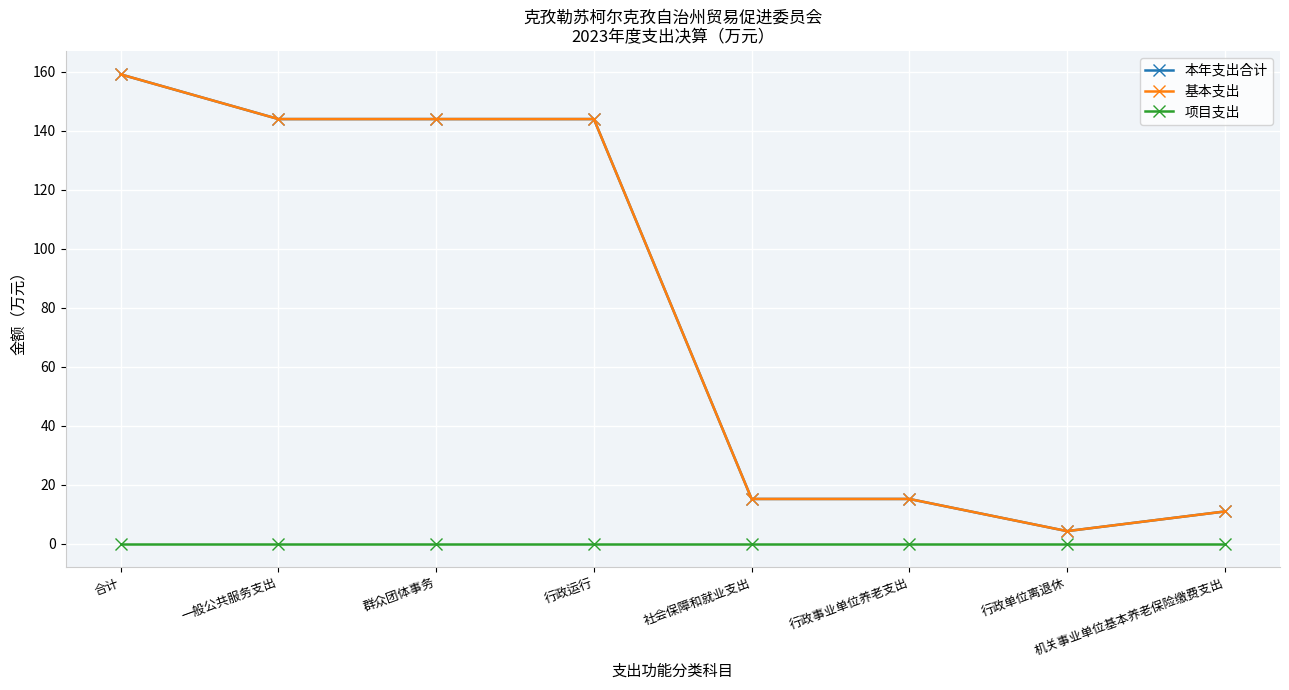

At which label is 本年支出合计 closest to 81?

一般公共服务支出